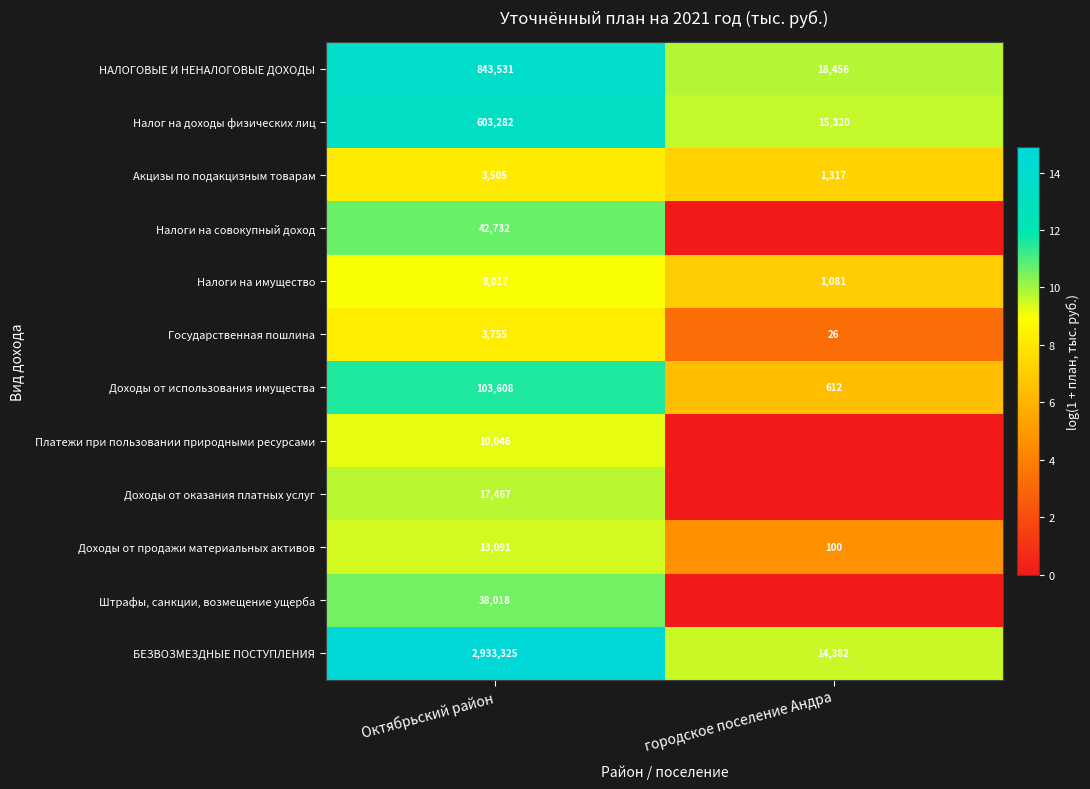

What is the difference between the Доходы от использования имущества values at городское поселение Андра and Октябрьский район?

102996